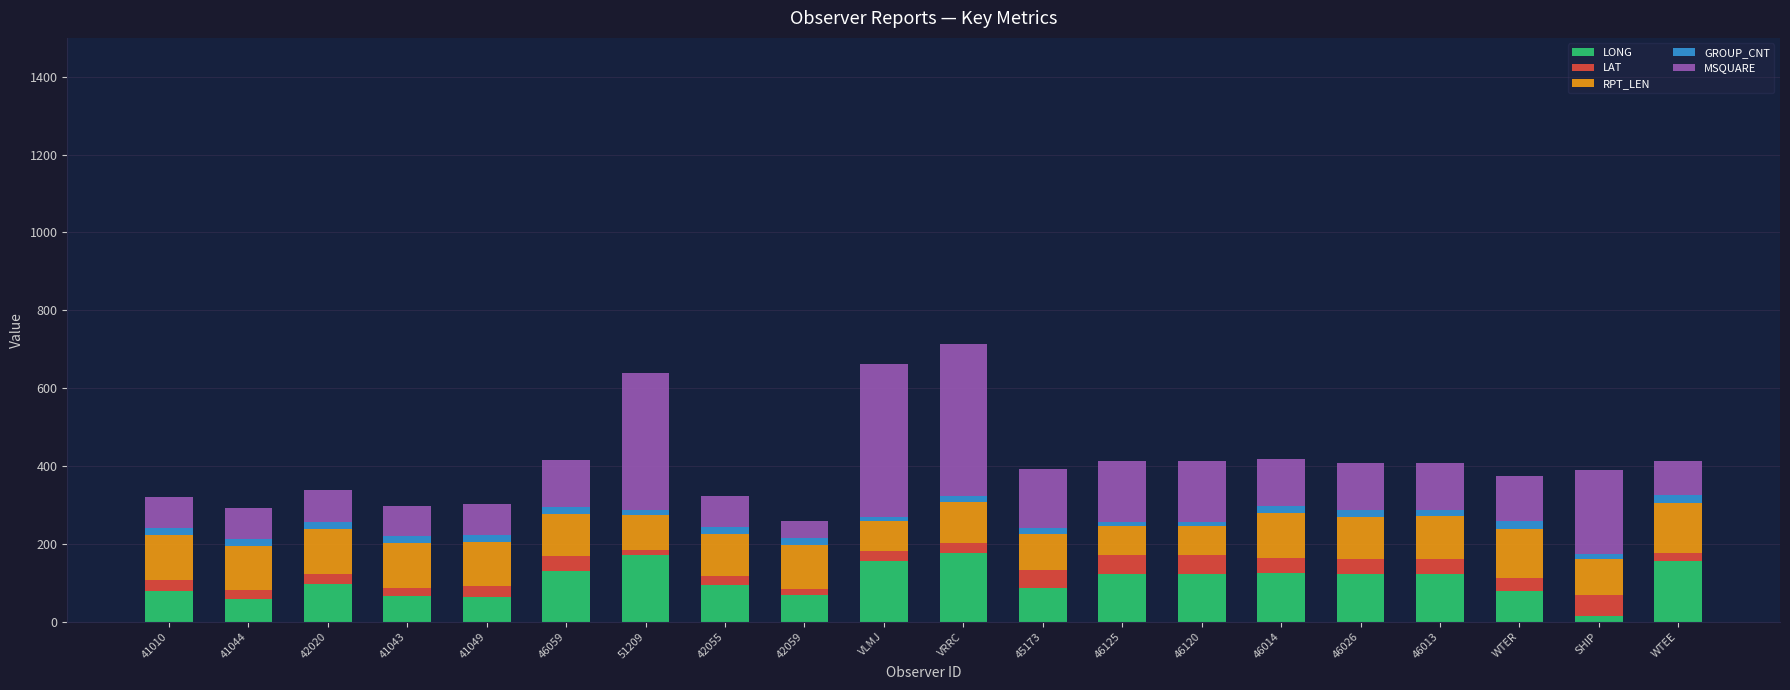

What is the highest value of the LONG series?

175.2